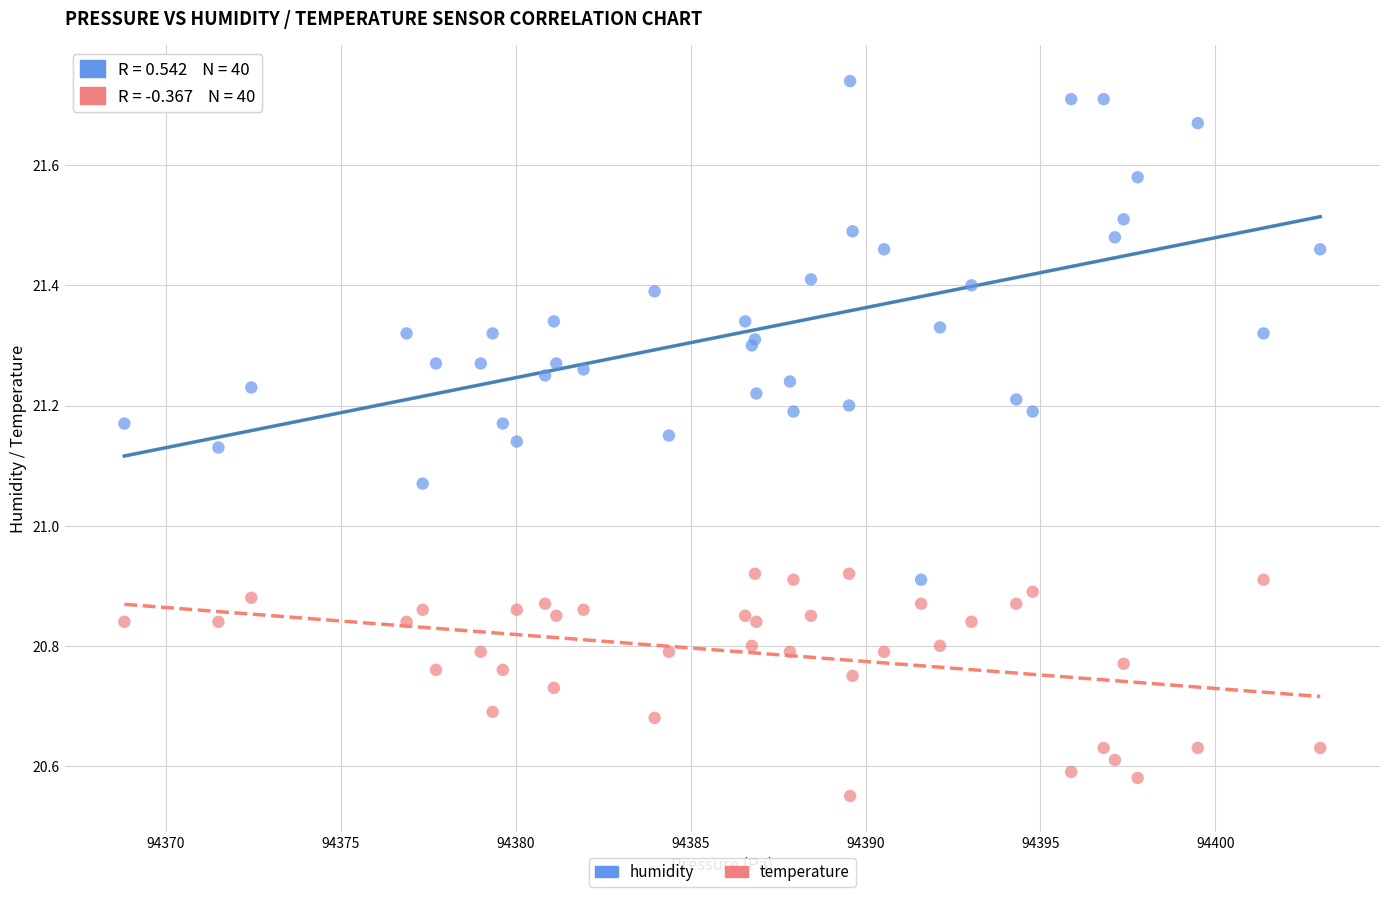

Which series reaches the maximum Y coordinate?

humidity